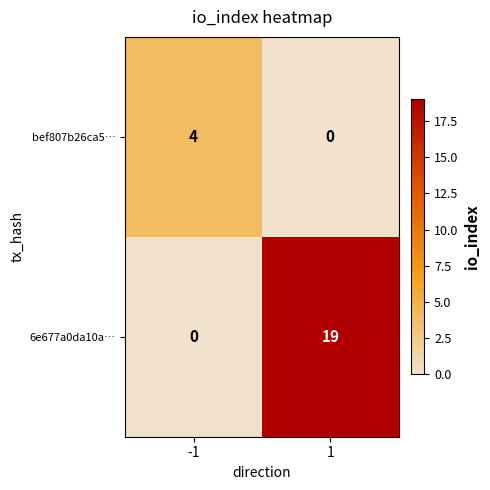

How many series are shown in this chart?

2